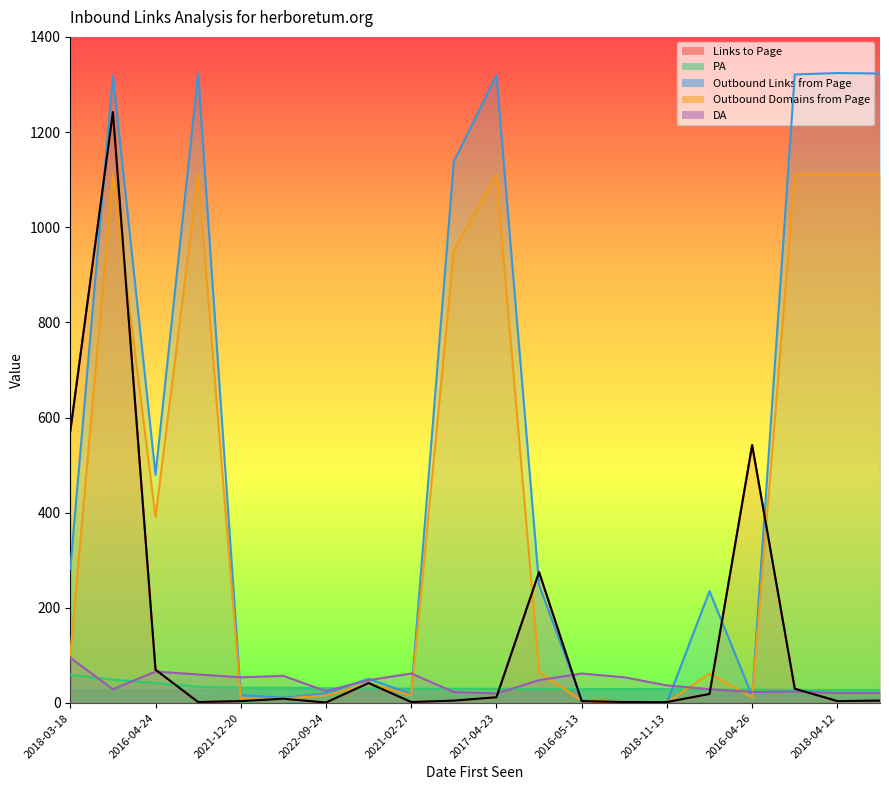

At which label does Links to Page reach its minimum?

2022-09-24